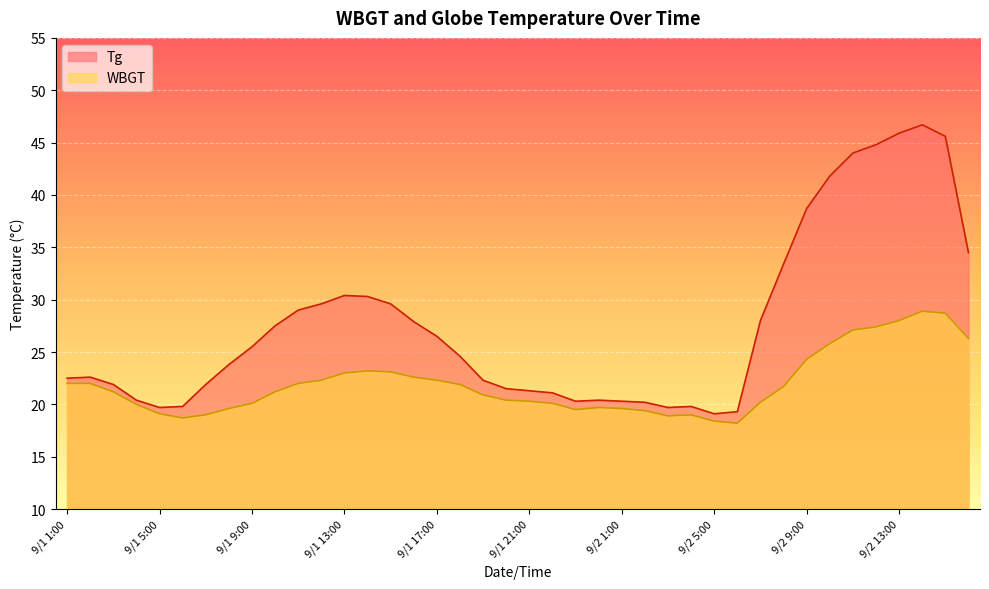

The WBGT series shows 27.4 at 9/2 6:00. True or false?

False